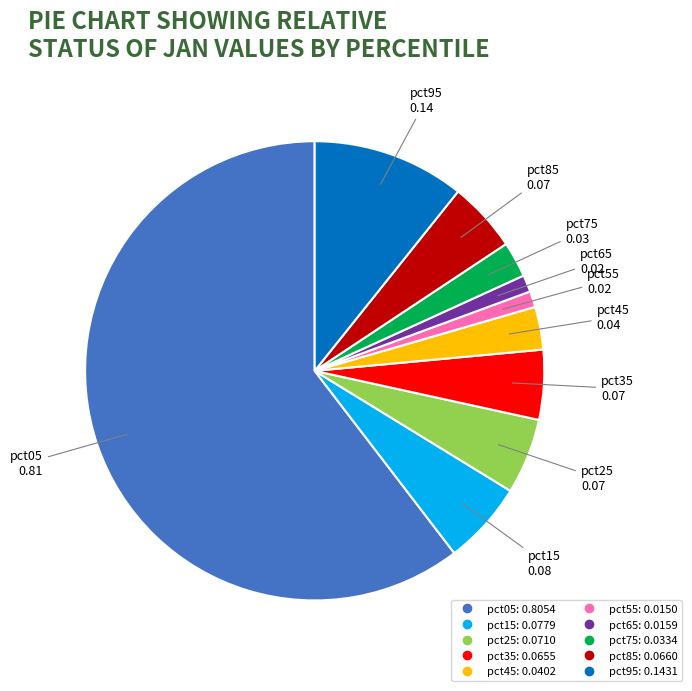

Which slice is the largest?

pct05